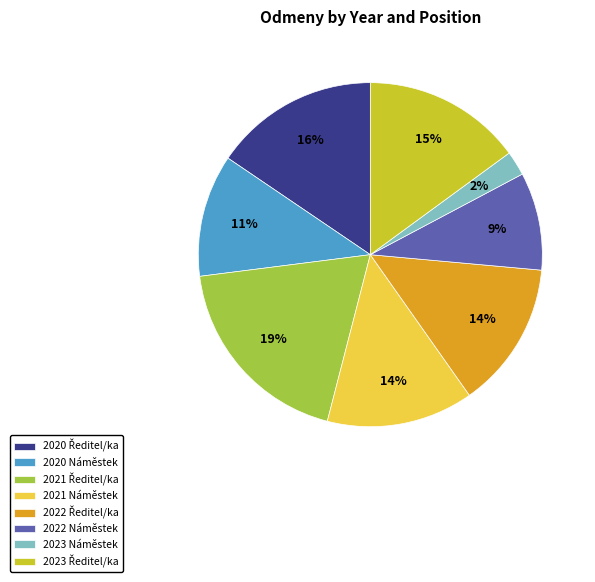

To the nearest percent, what is the average slice percentage?

12%